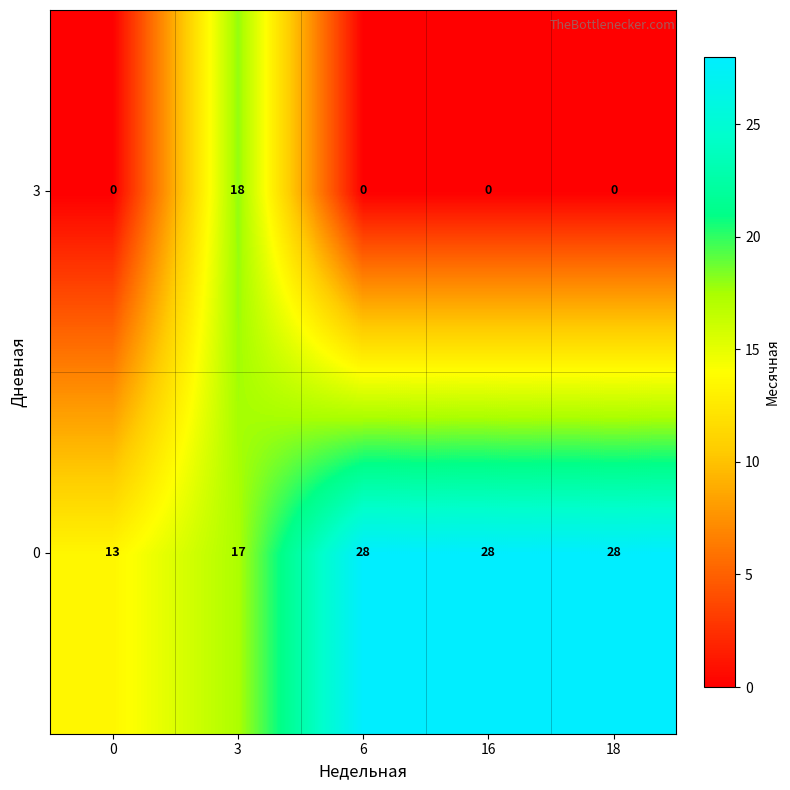

Reading left to right, what are all the values shown in this chart?

3: 0	18	0	0	0
0: 13	17	28	28	28